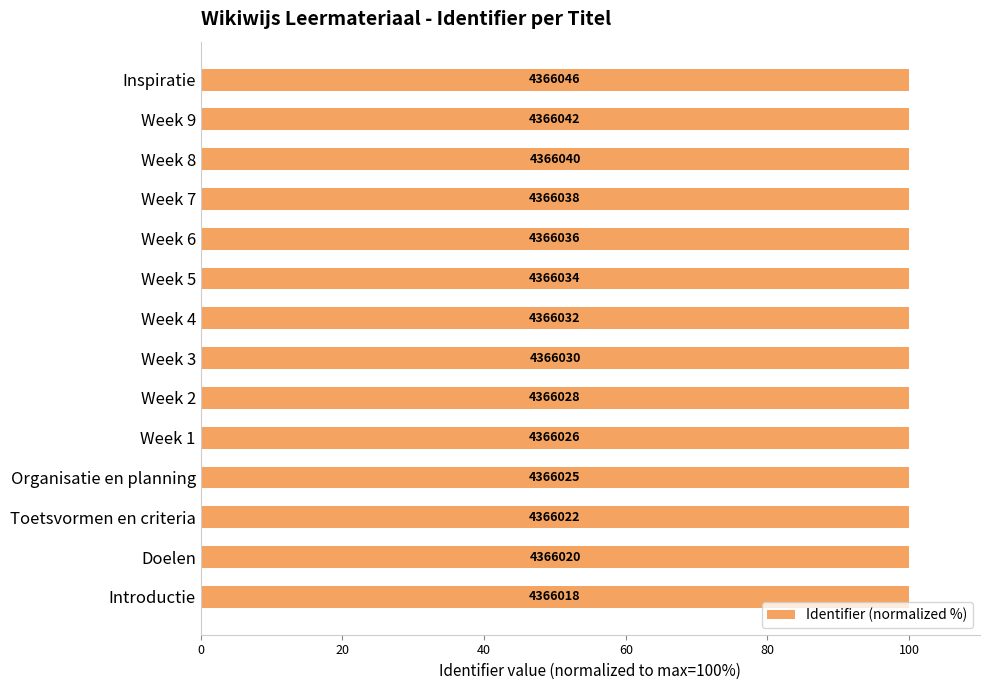

What position from the left is Doelen?

2